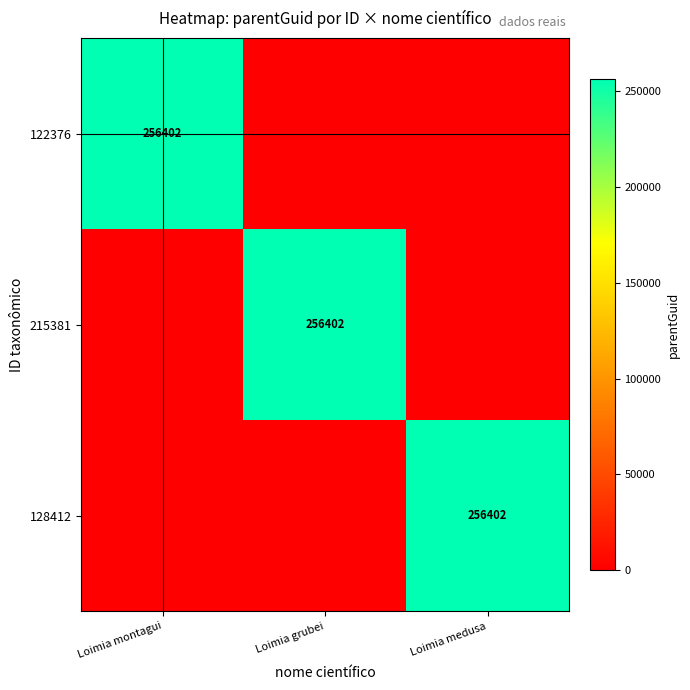

At which label does 122376 reach its peak?

Loimia montagui